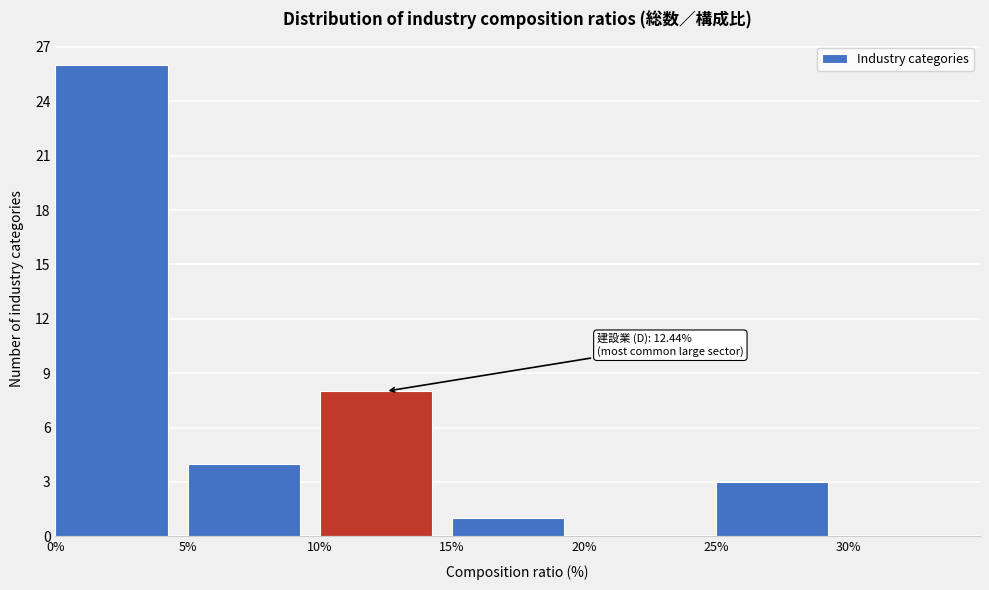

Which range on the x-axis has the tallest bar?

0 to 5